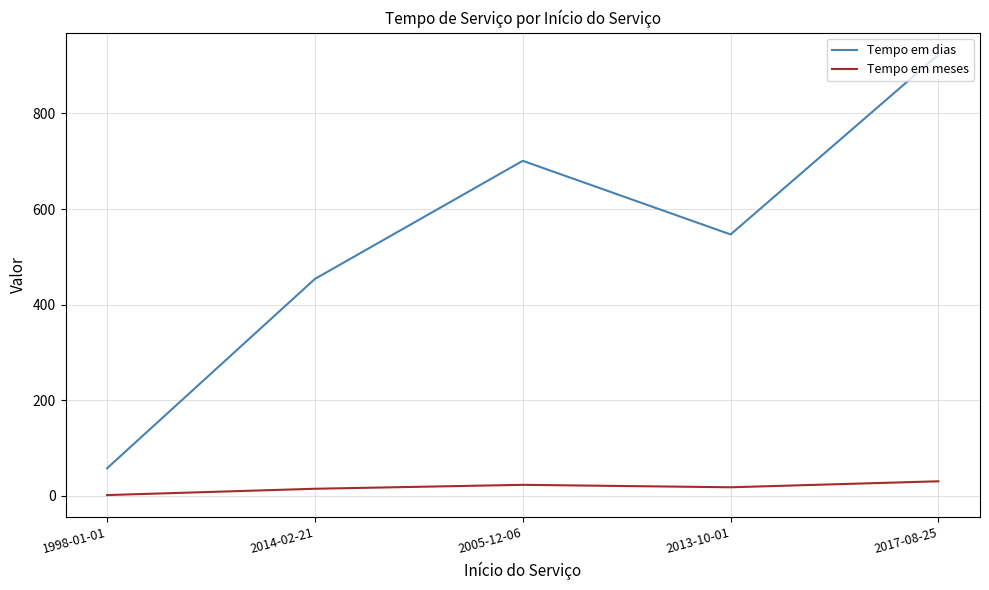

How many values in the Tempo em dias series are below 547?

2